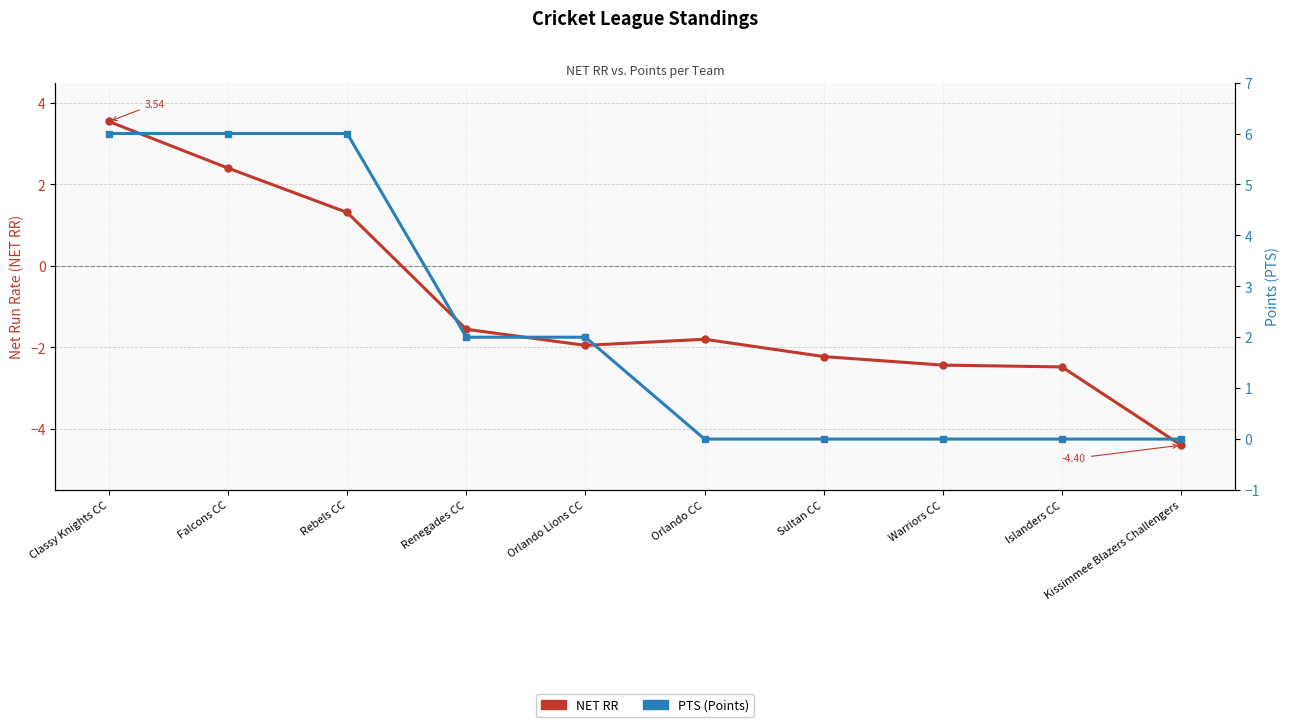

What is the highest value of the PTS series?

6.0